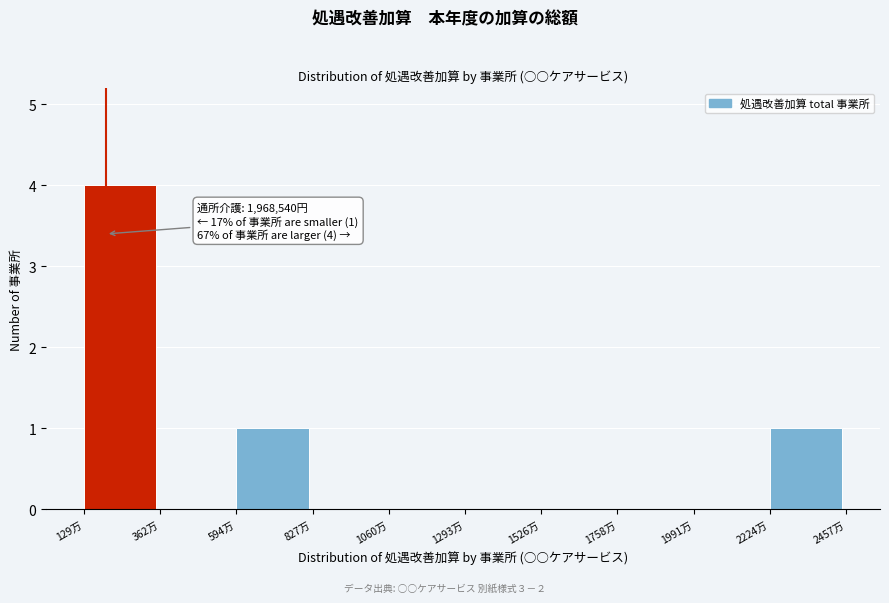

Reading left to right, extract all data points from this chart.

129万=4	362万=0	594万=1	827万=0	1060万=0	1293万=0	1526万=0	1758万=0	1991万=0	2224万=1